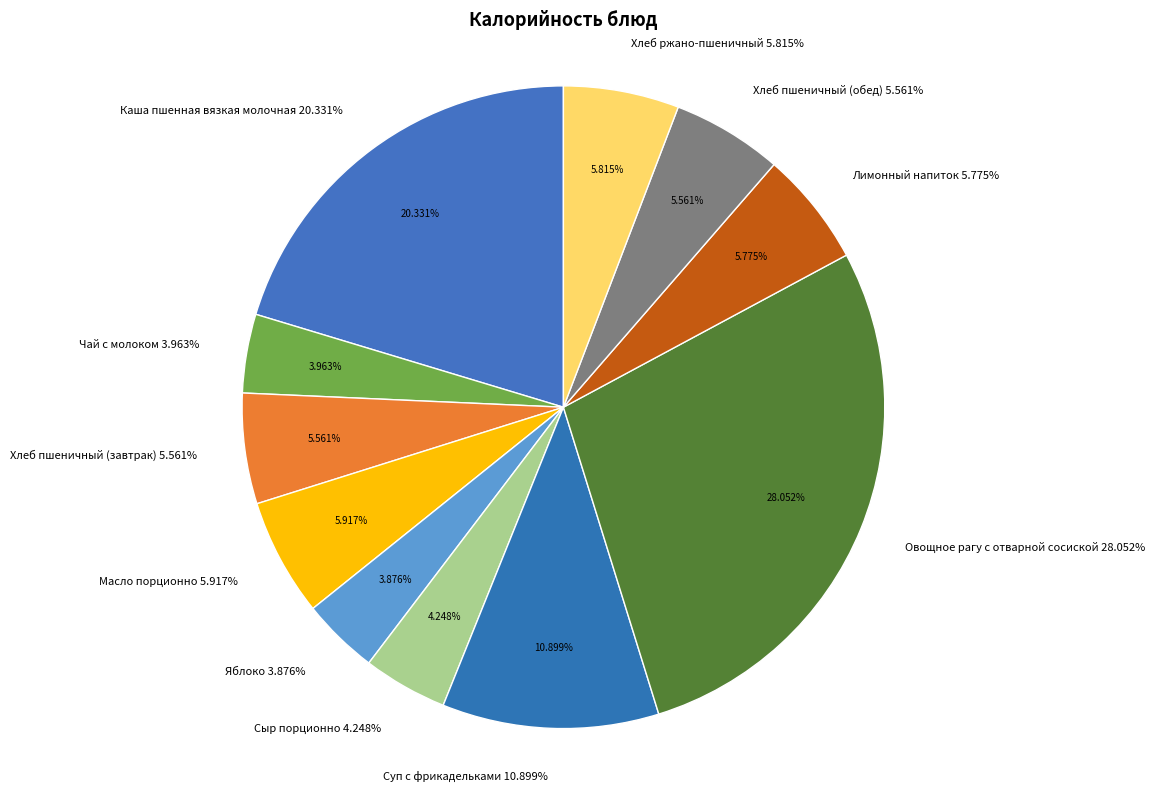

What is the smallest slice in the pie chart?

Яблоко